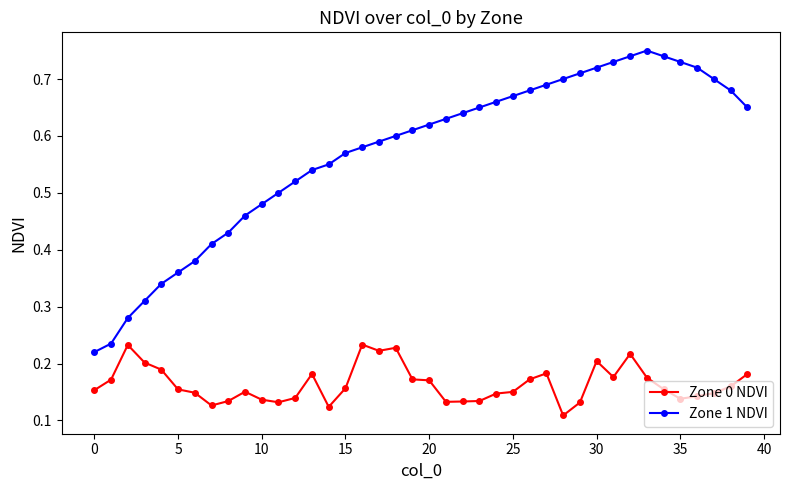

True or false: Zone 1 NDVI and Zone 0 NDVI cross at least once.

False